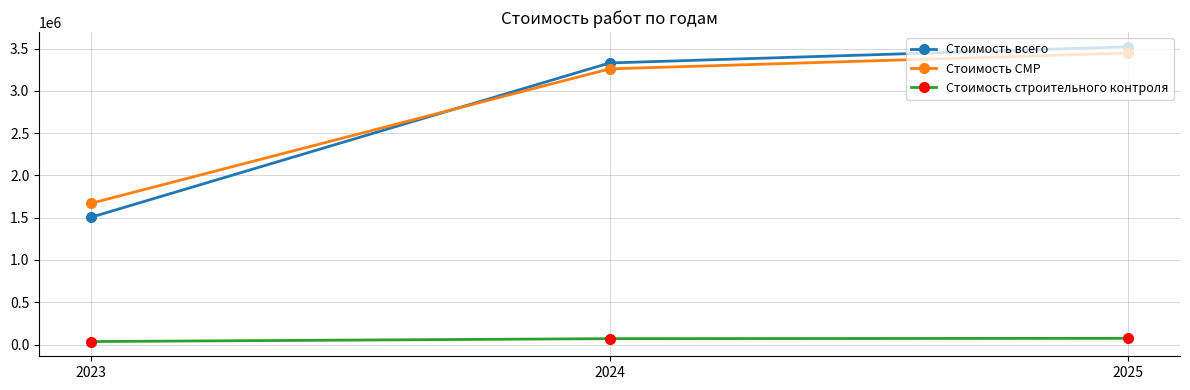

Is the value of Стоимость всего at 2025 greater than the value of Стоимость строительного контроля at 2024?

Yes